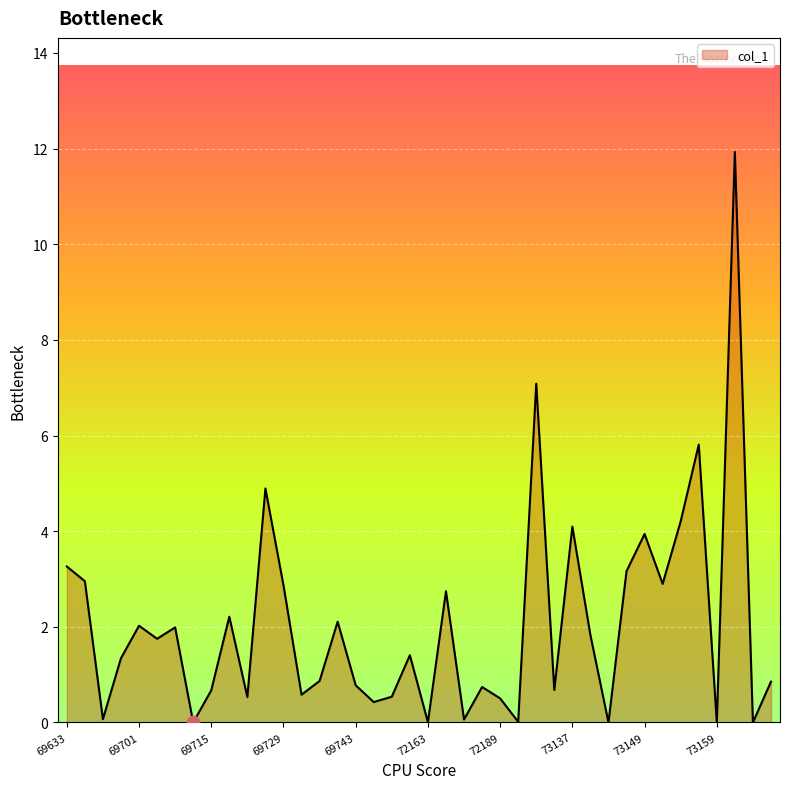

What is the greatest value displayed?

11.9